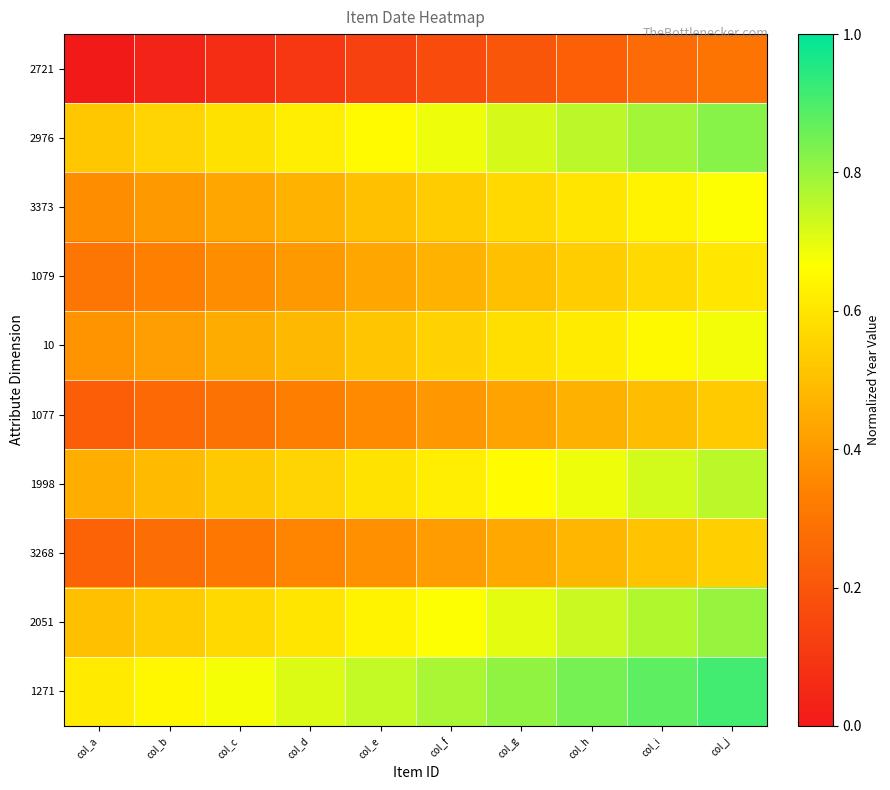

How many data points does each series have?

10